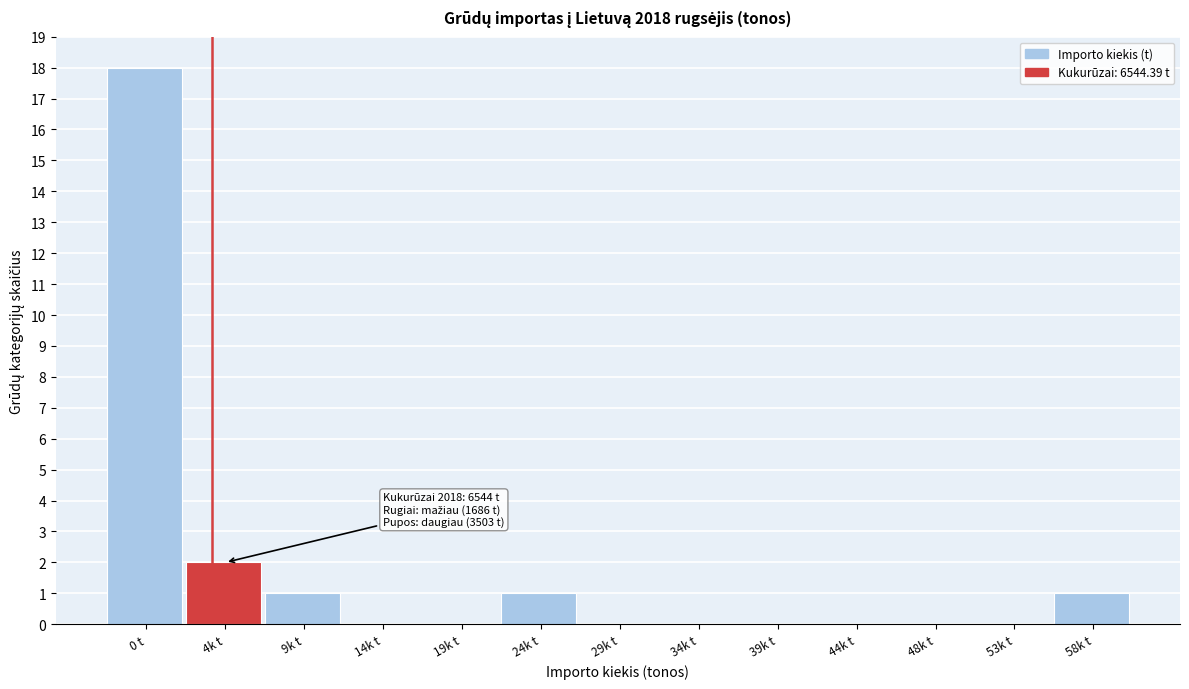

Reading right to left, what are all the values shown in this chart?

58k t=1	53k t=0	48k t=0	44k t=0	39k t=0	34k t=0	29k t=0	24k t=1	19k t=0	14k t=0	9k t=1	4k t=2	0 t=18